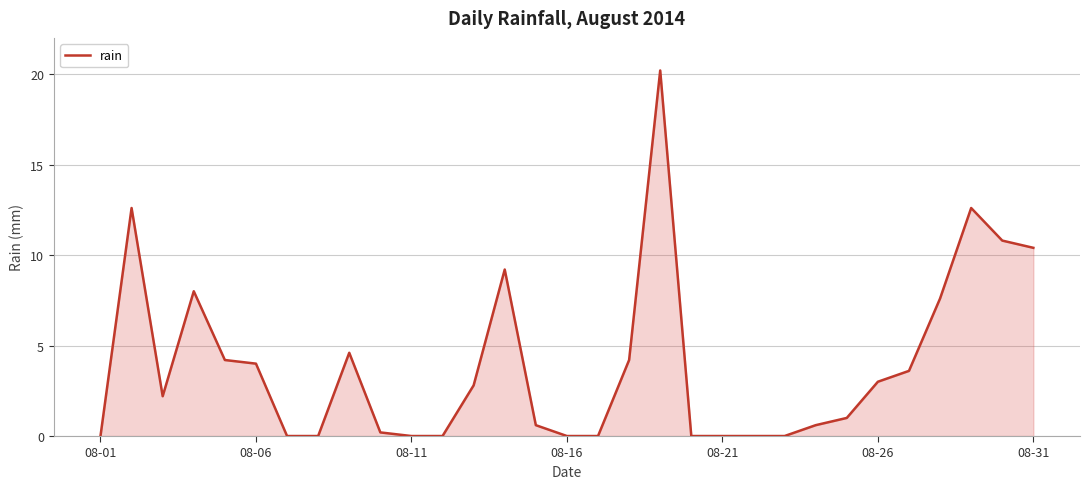

What is the maximum value shown in the chart?

20.2